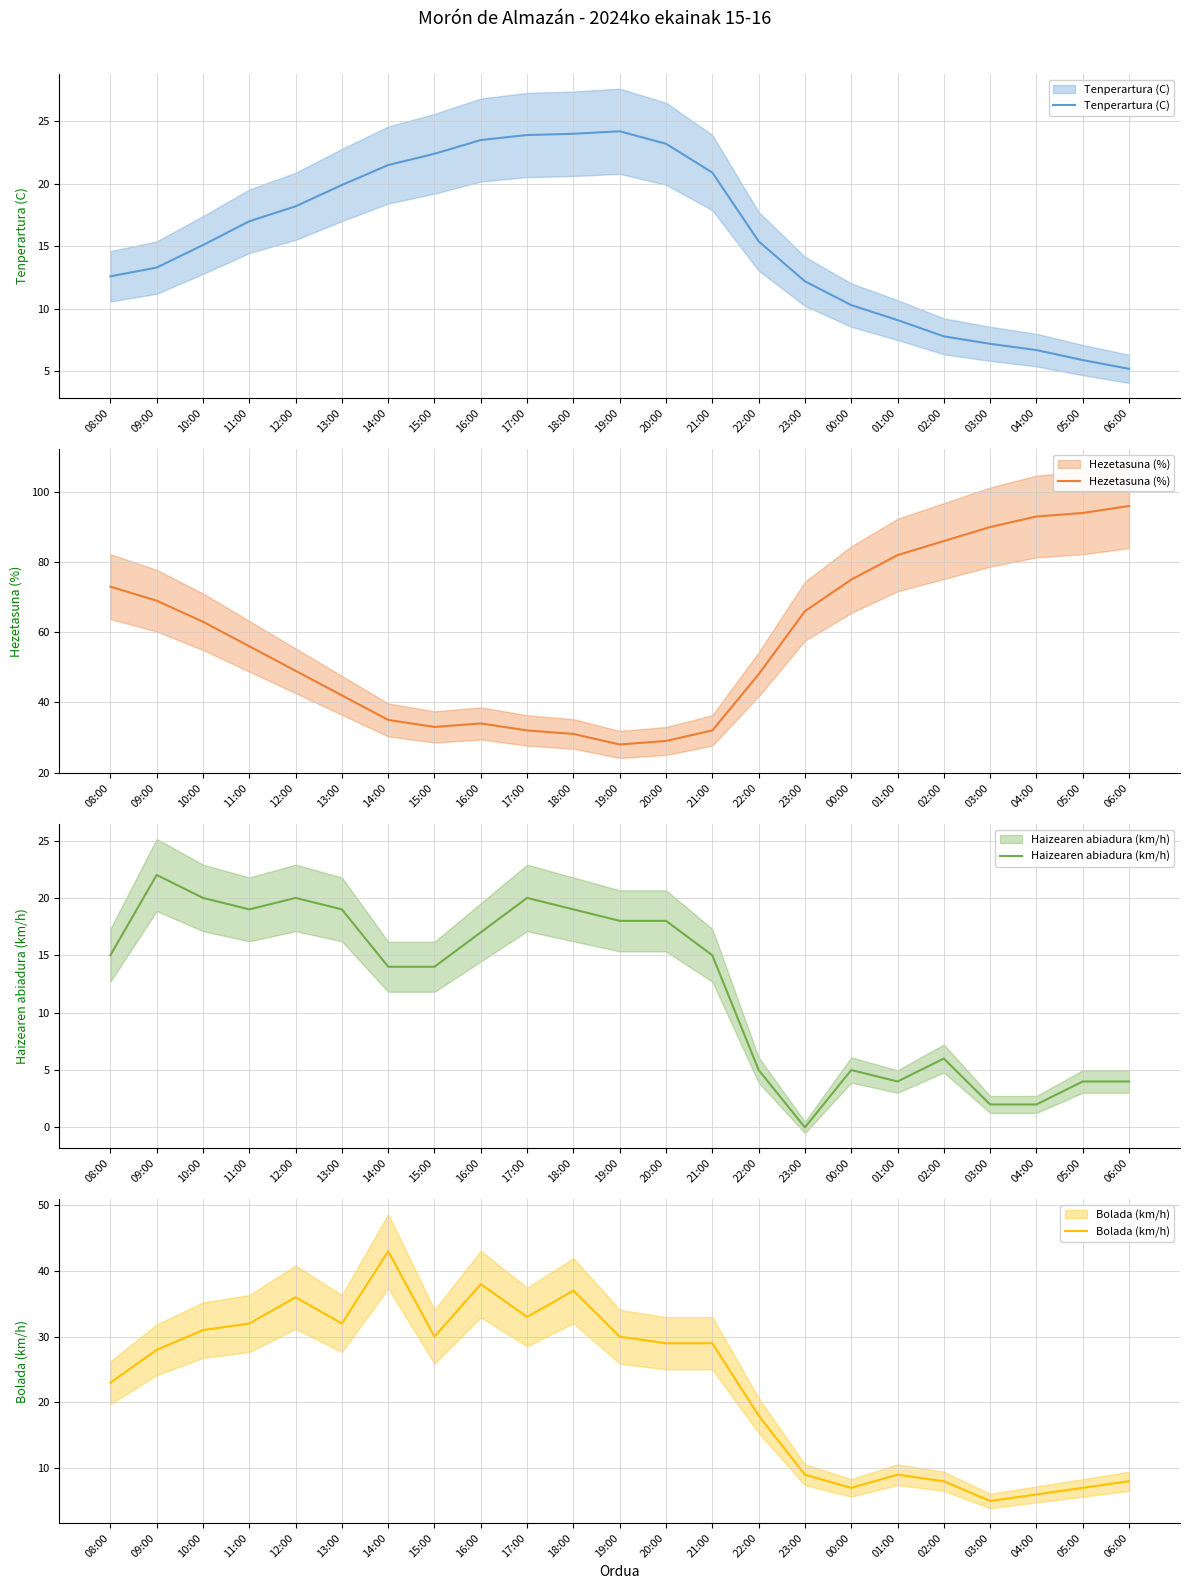

Which series has the largest total across all categories?

Hezetasuna (%)